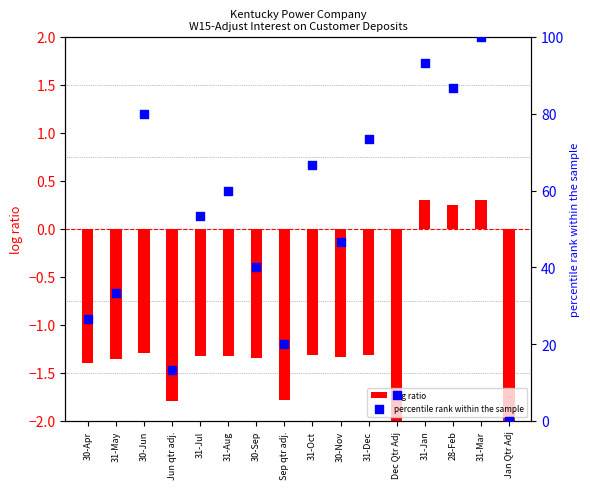

What is the total value across all series at 31-Jul?

52.0